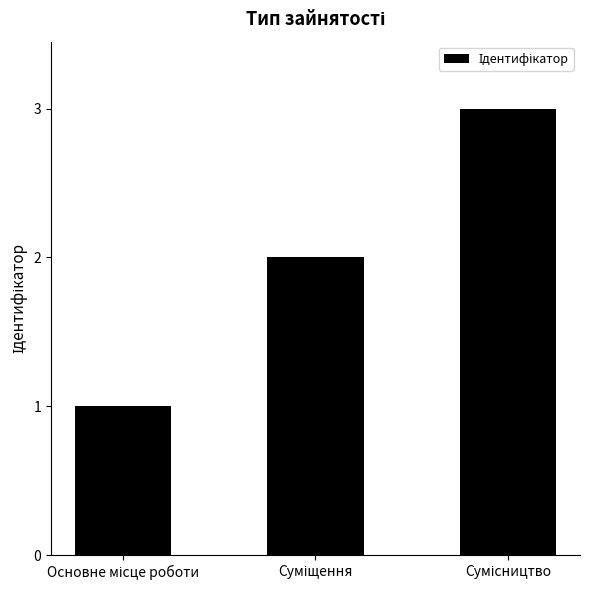

What is the difference between the maximum and minimum values?

2